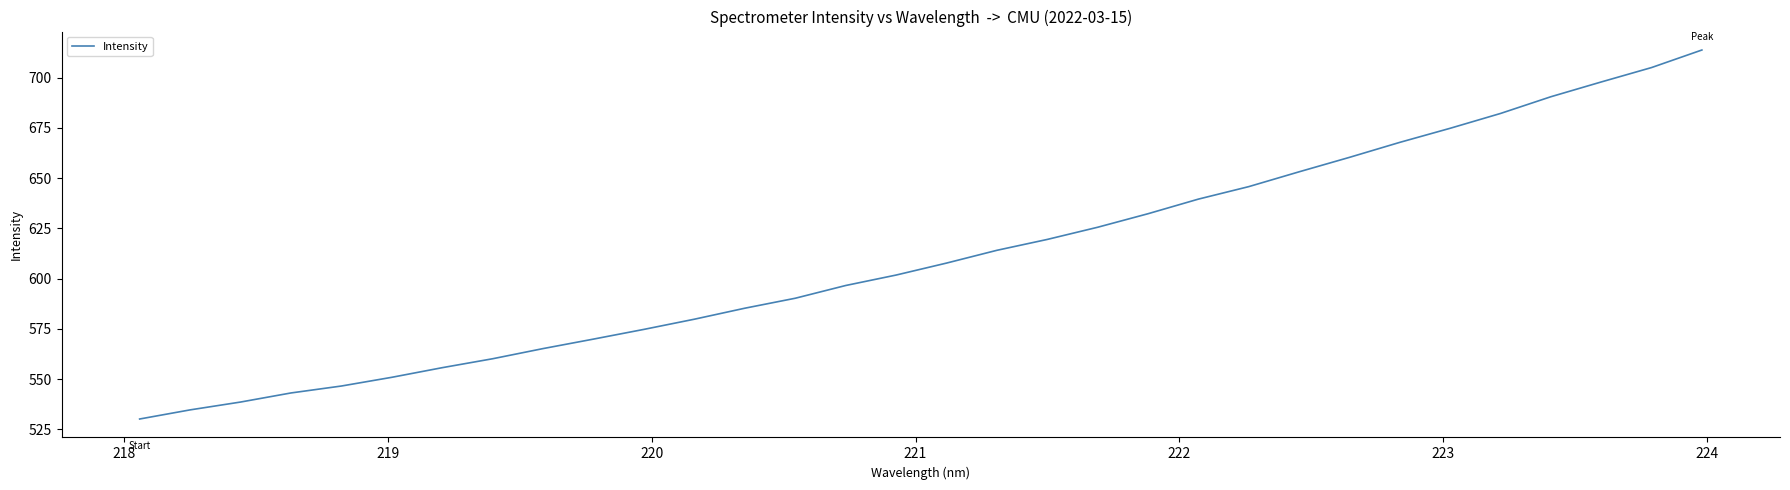

Reading left to right, what are all the values shown in this chart?

530.1	534.6	538.5	543.1	546.5	550.9	555.6	560.1	565.1	569.9	574.7	579.8	585.2	590.2	596.5	601.7	607.7	614.0	619.5	625.5	632.3	639.5	645.7	653.1	660.3	667.8	674.8	682.2	690.5	697.8	705.0	713.7